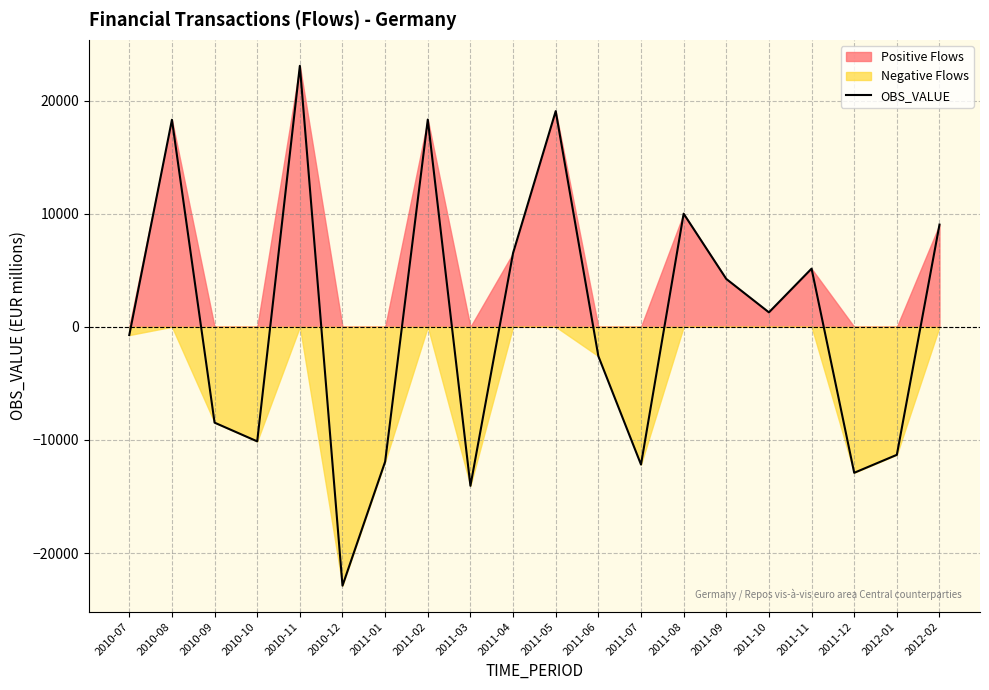

What is the change in value from 2011-01 to 2011-05?

+30978.5